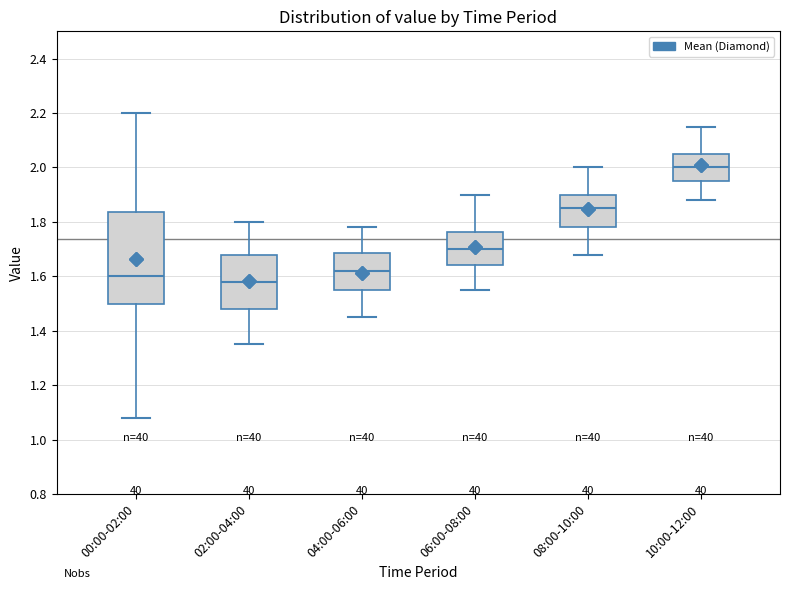

Which box has the lowest median line?

02:00-04:00